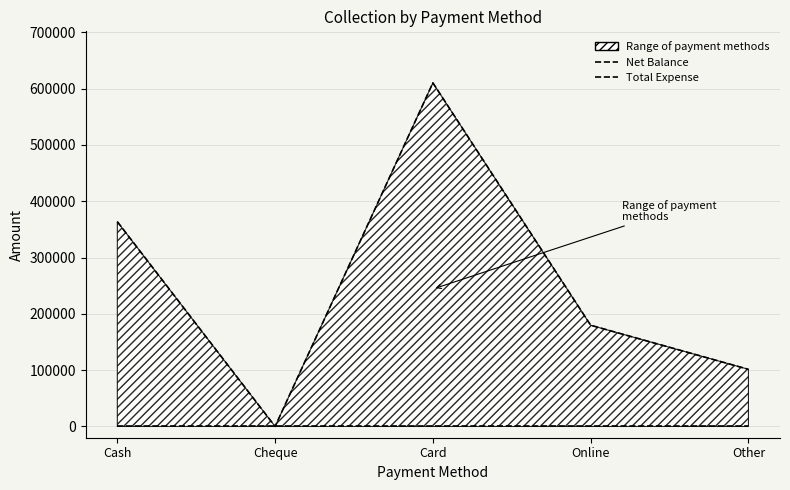

Between Cash and Other, which series saw the biggest shift?

Net Balance